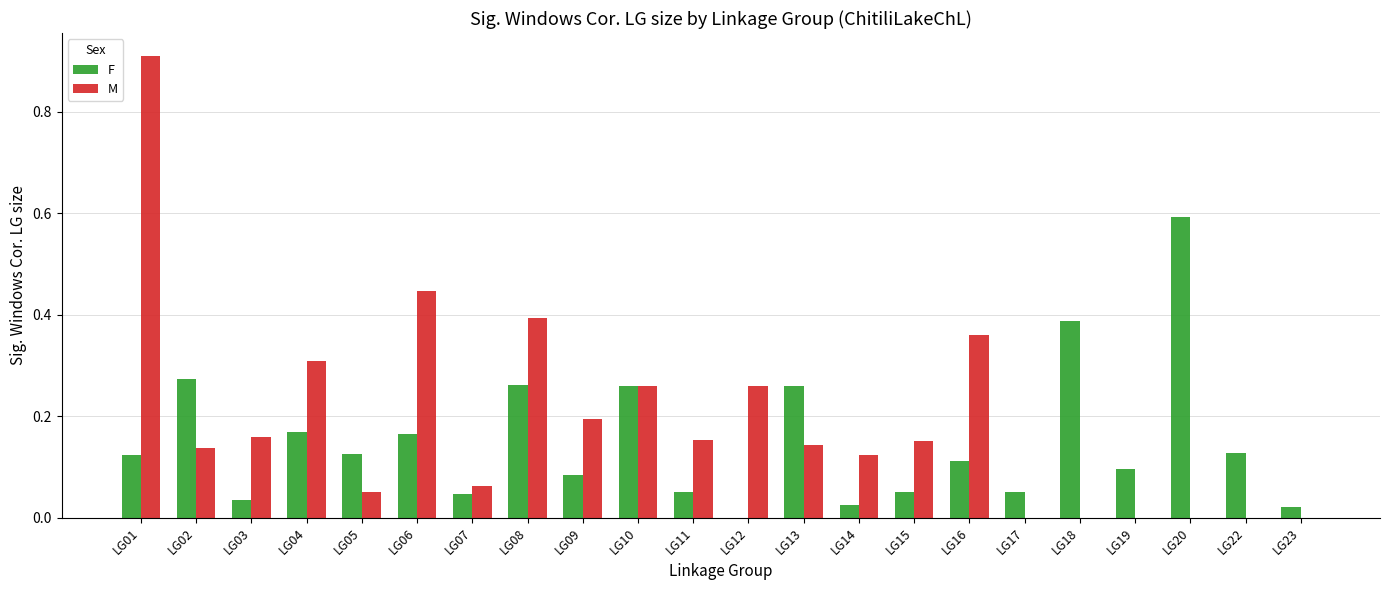

What is the sum of the M values at LG09 and LG01?

1.1